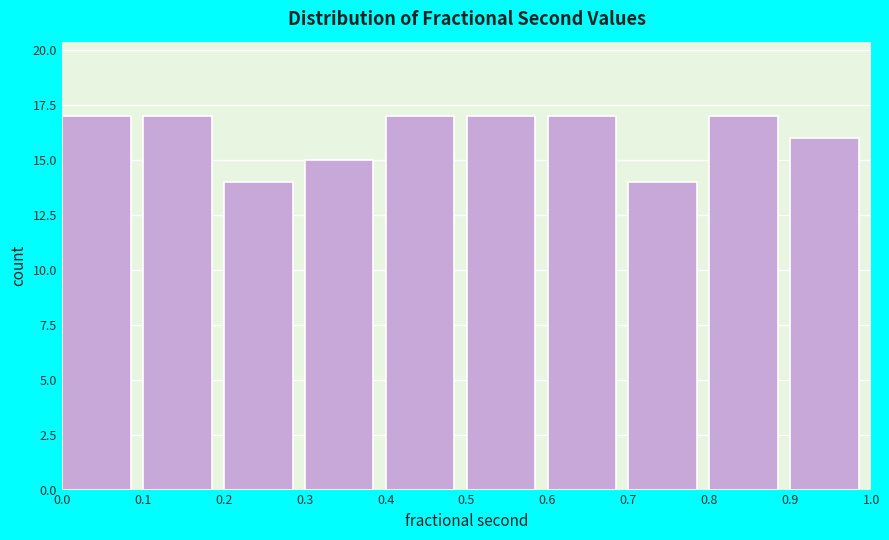

Reading left to right, transcribe this chart: for each bar, give the range it covers on the x-axis and its height. The values are not printed on the chart, so give them approximately, as read against the axis.

0.0 to 0.1: 17
0.1 to 0.2: 17
0.2 to 0.3: 14
0.3 to 0.4: 15
0.4 to 0.5: 17
0.5 to 0.6: 17
0.6 to 0.7: 17
0.7 to 0.8: 14
0.8 to 0.9: 17
0.9 to 1.0: 16